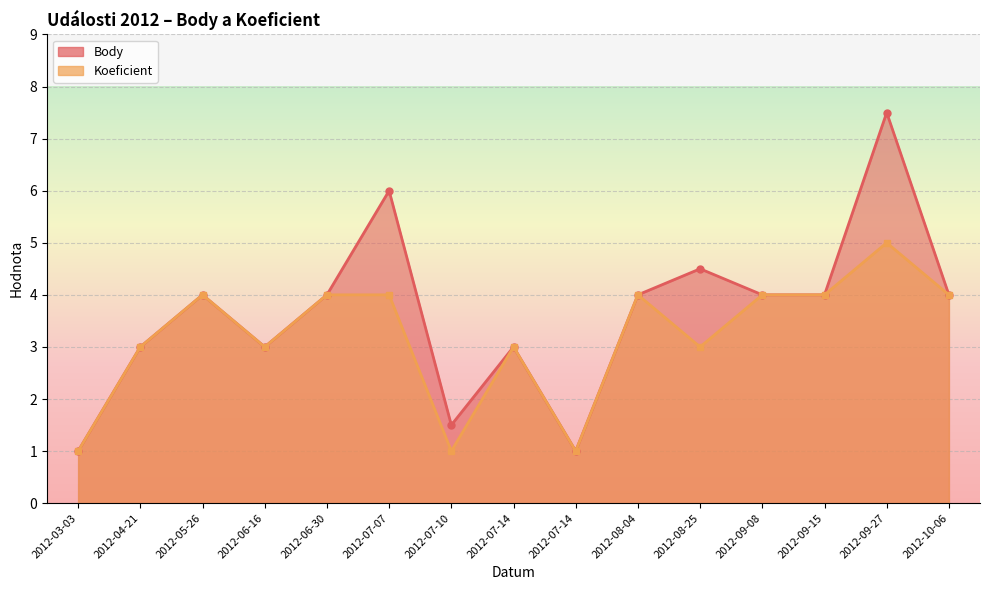

At which category is the sum across all series the highest?

2012-09-27